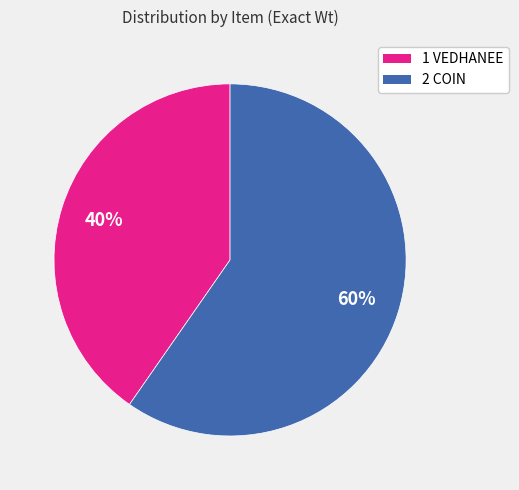

What is the ratio of the value at 1 VEDHANEE to the value at 2 COIN?

0.7